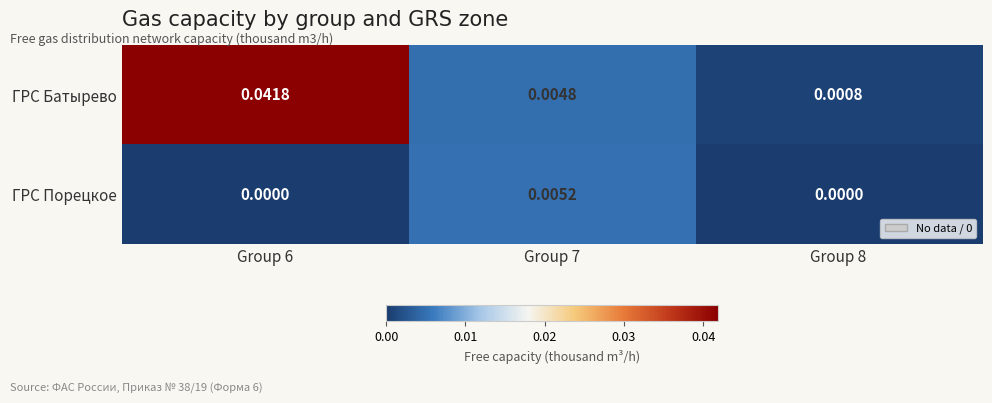

Which series has the largest total across all categories?

ГРС Батырево